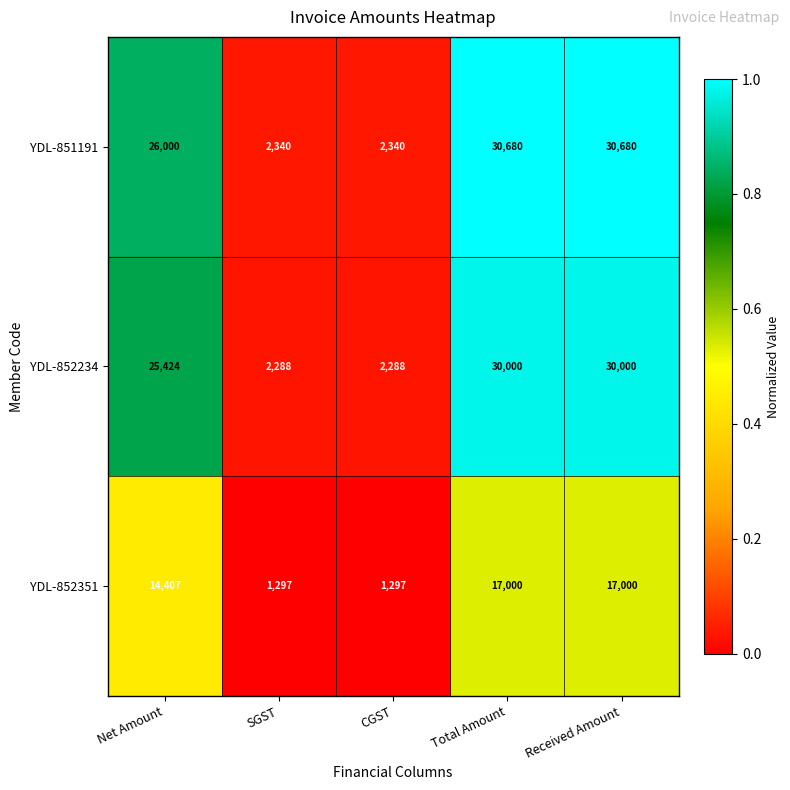

Which series has the largest total across all categories?

YDL-851191